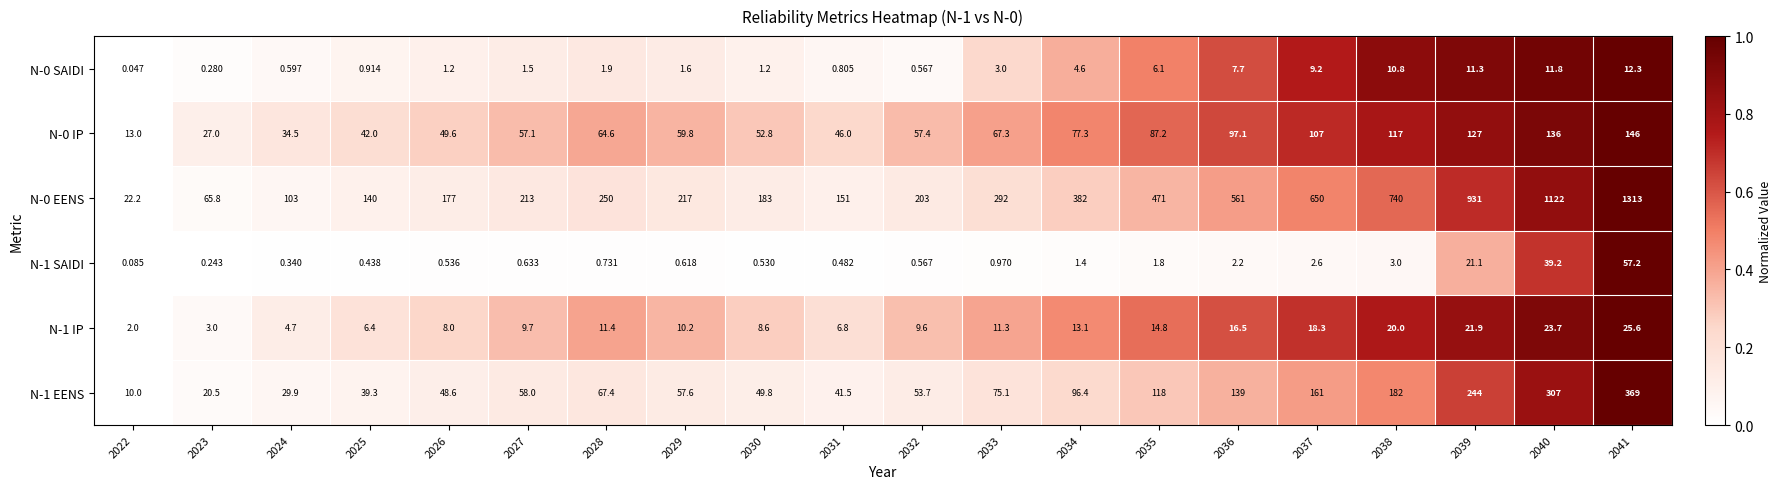

Is the value of N-1 EENS at 2023 greater than the value of N-0 SAIDI at 2034?

Yes